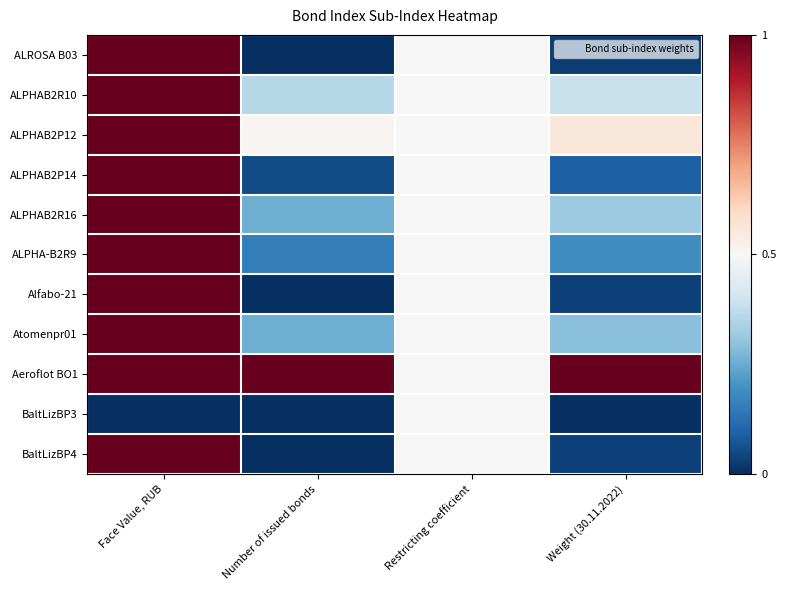

At how many categories does at least one series exceed 0?

4